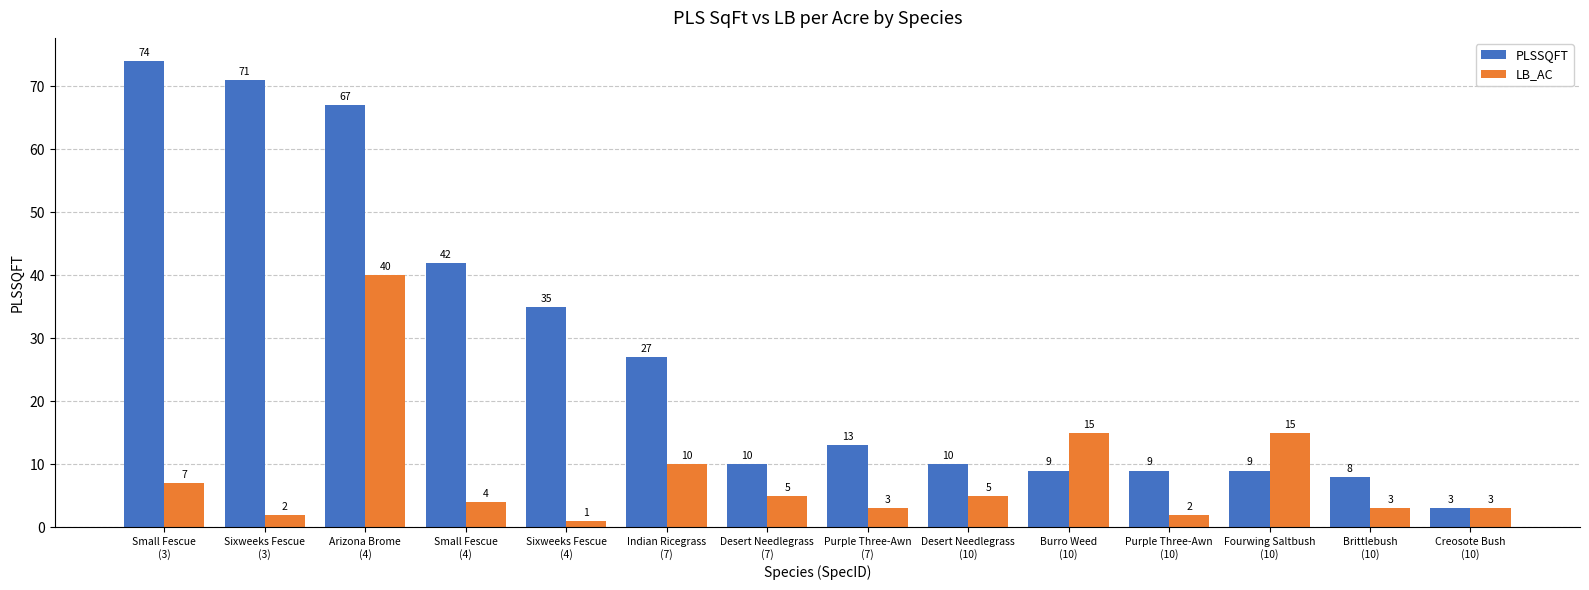

At which label does PLSSQFT first exceed 13?

Small Fescue
(3)